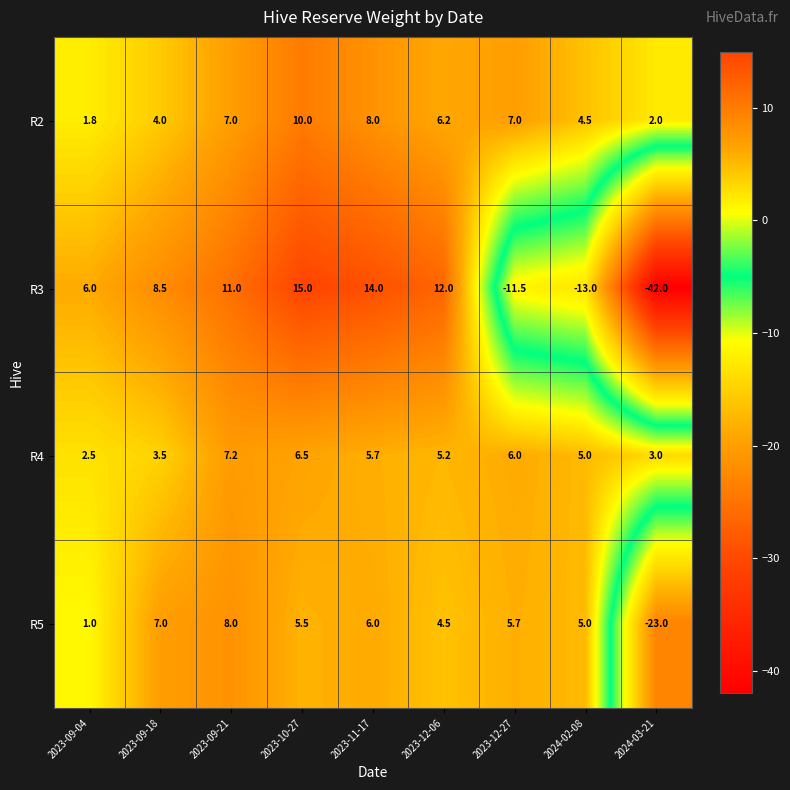

What value does the R5 series have at 2024-03-21?

-23.0